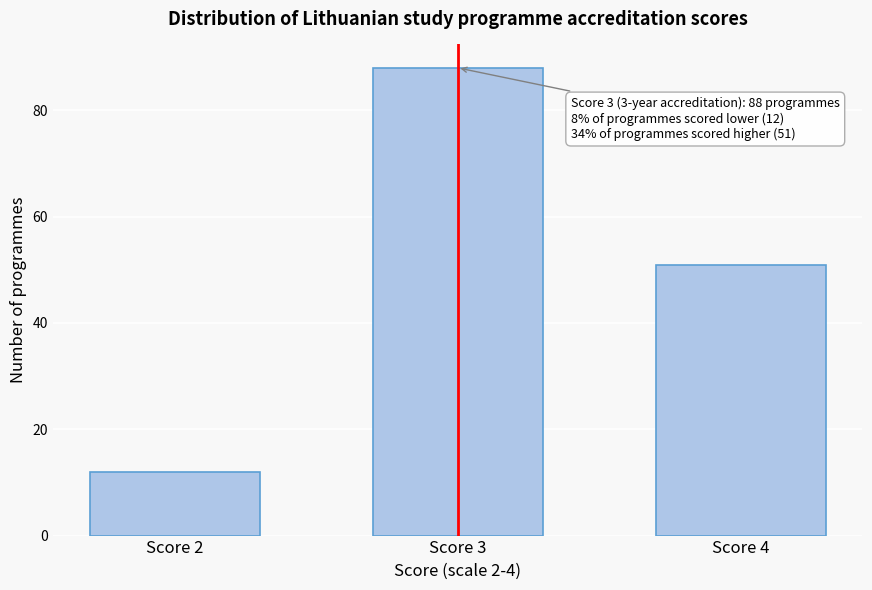

Reading left to right, extract all data points from this chart.

Score 2=12	Score 3=88	Score 4=51